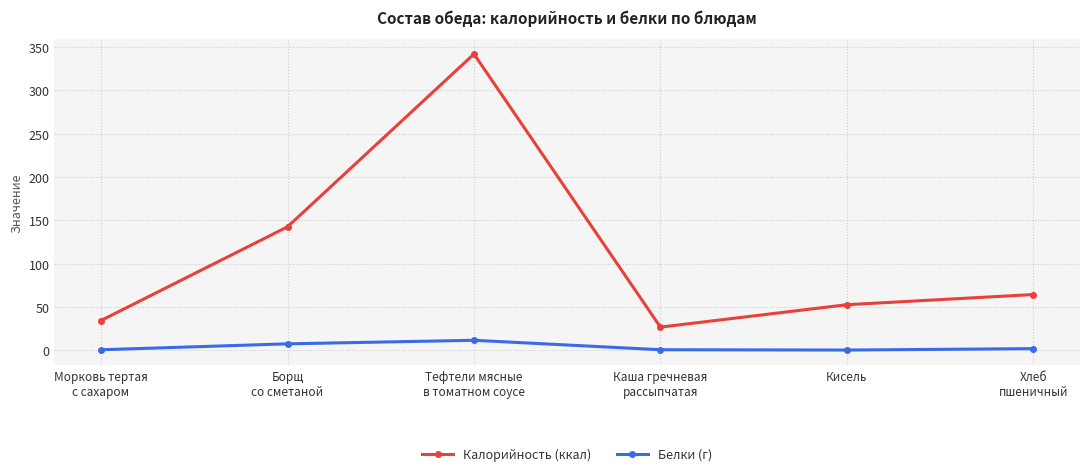

True or false: Калорийность (ккал) has more than 1 interior local peaks.

False